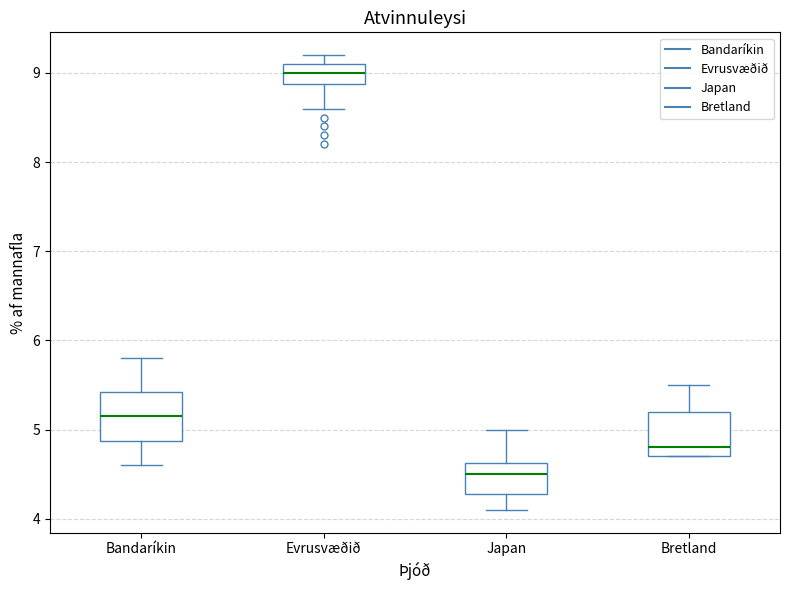

Where is the upper edge of the box for Bandaríkin on the y-axis? The values are not printed on the chart, so give them approximately, as read against the axis.

5.4